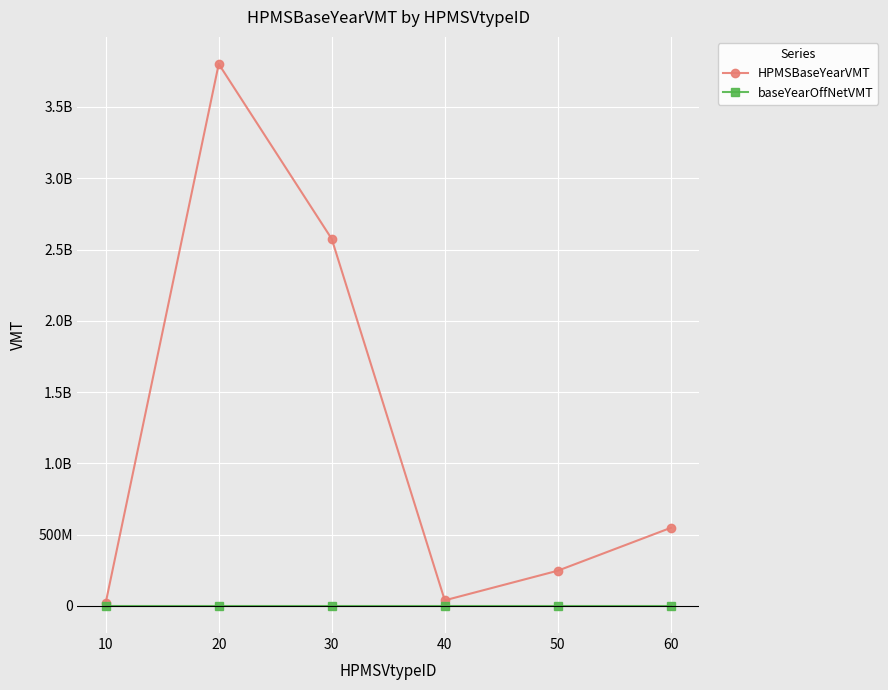

In HPMSBaseYearVMT, how many points are higher than both neighbors (excluding endpoints)?

1